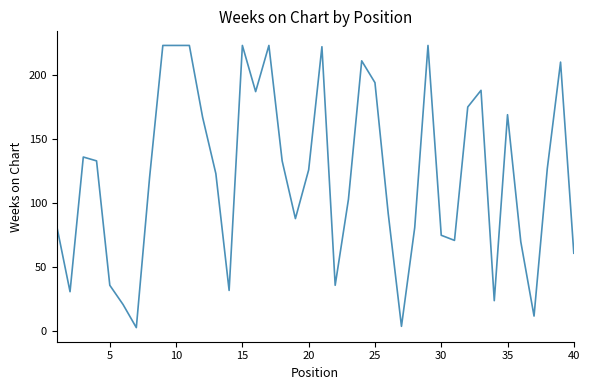

What is the greatest value displayed?

223